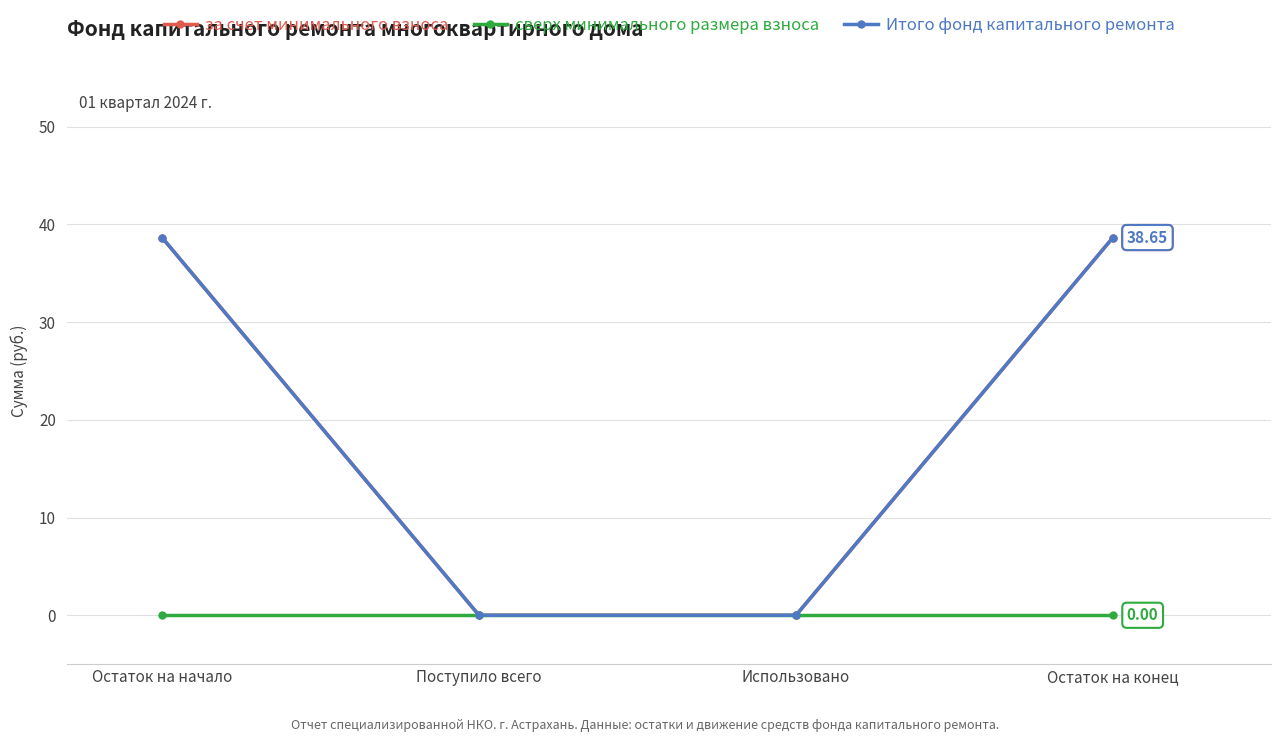

List the series in order of their peak value, lowest first.

сверх минимального размера взноса, за счет минимального взноса, Итого фонд капитального ремонта